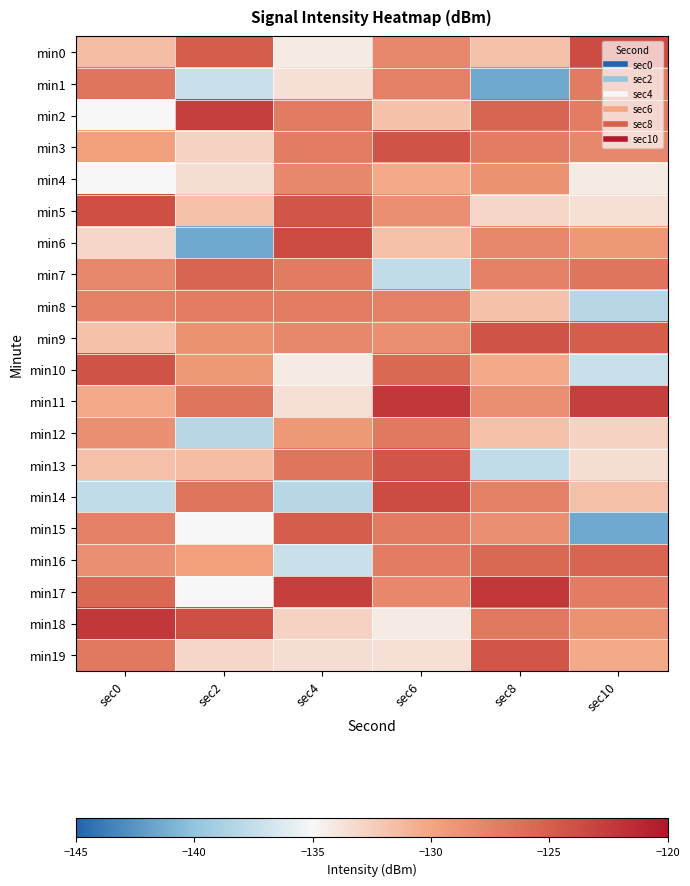

What is the greatest value displayed?

-122.3